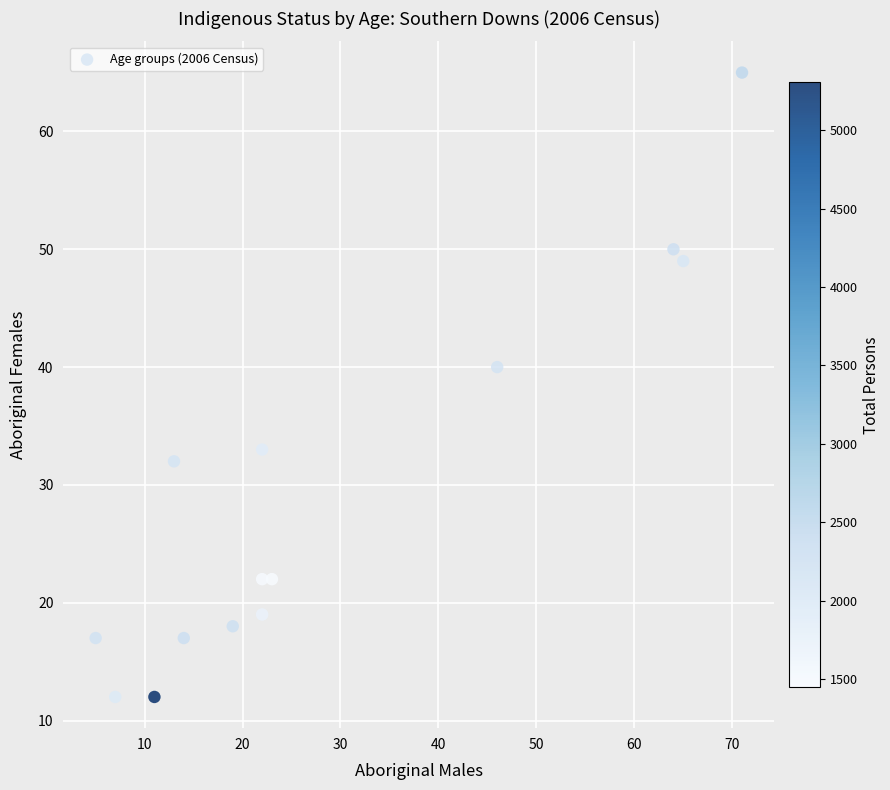

What is the range of Y values (max minus min)?

53